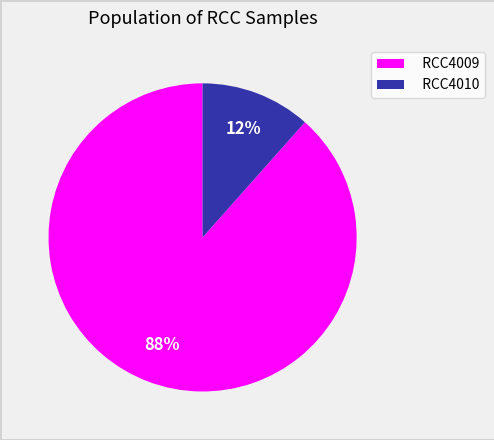

Is the sum of RCC4010 and RCC4009 greater than half?

Yes